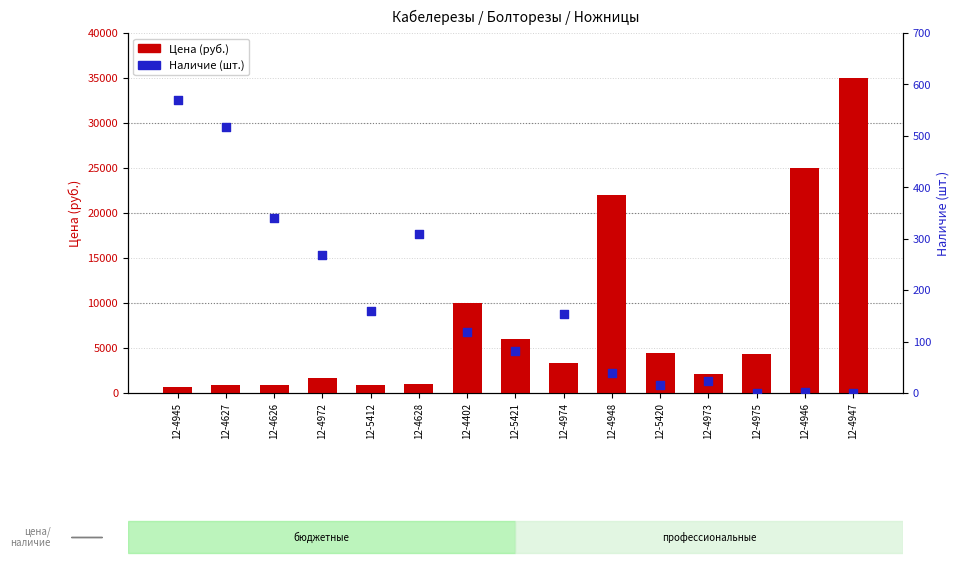

Which series has the largest total across all categories?

Цена